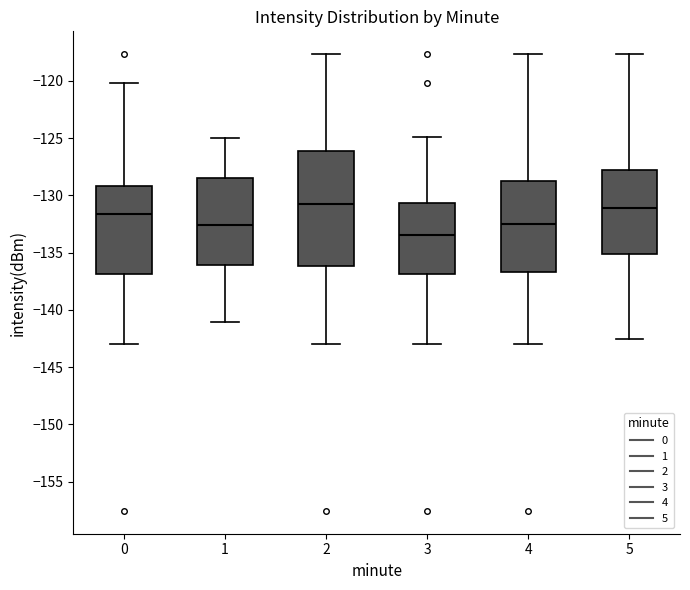

Reading left to right, read every box against the y-axis: the position of its median line, the range the box covers, and the ends of its whiskers. The values are not printed on the chart, so give them approximately, as read against the axis.

0: median -131.5, box -137.0 to -129.0, whiskers -143.0 to -120.0
1: median -132.5, box -136.0 to -128.5, whiskers -141.0 to -125.0
2: median -131.0, box -136.0 to -126.0, whiskers -143.0 to -117.5
3: median -133.5, box -137.0 to -130.5, whiskers -143.0 to -125.0
4: median -132.5, box -136.5 to -129.0, whiskers -143.0 to -117.5
5: median -131.0, box -135.0 to -128.0, whiskers -142.5 to -117.5